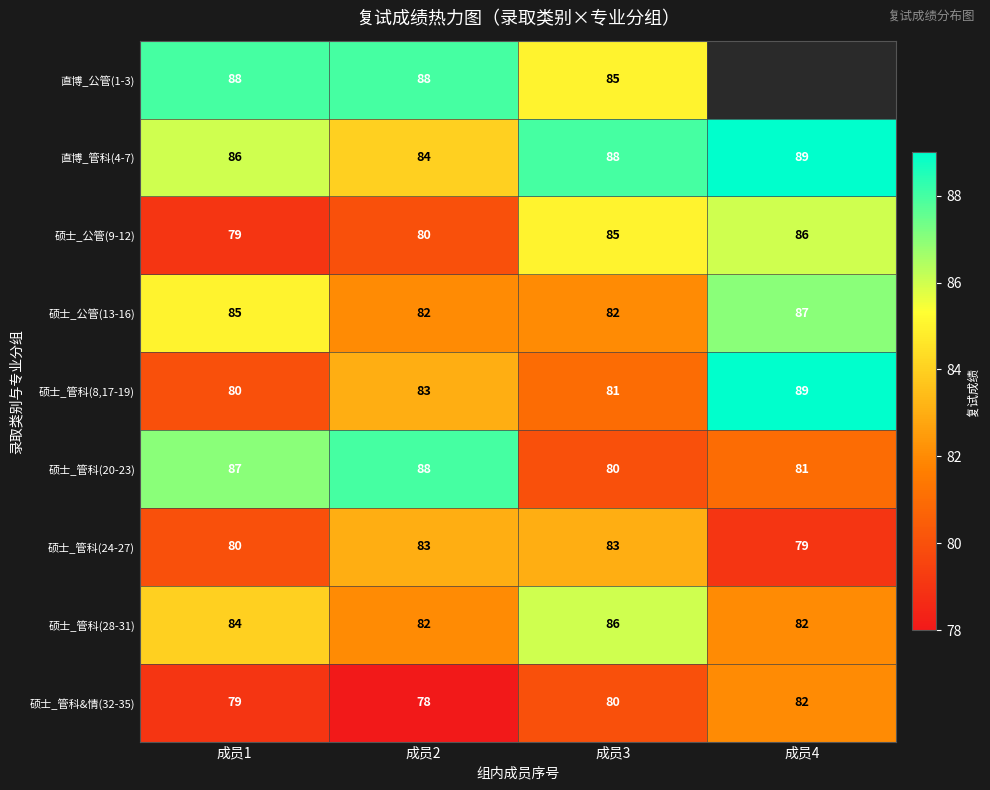

What is the minimum value for 硕士_管科&情(32-35)?

78